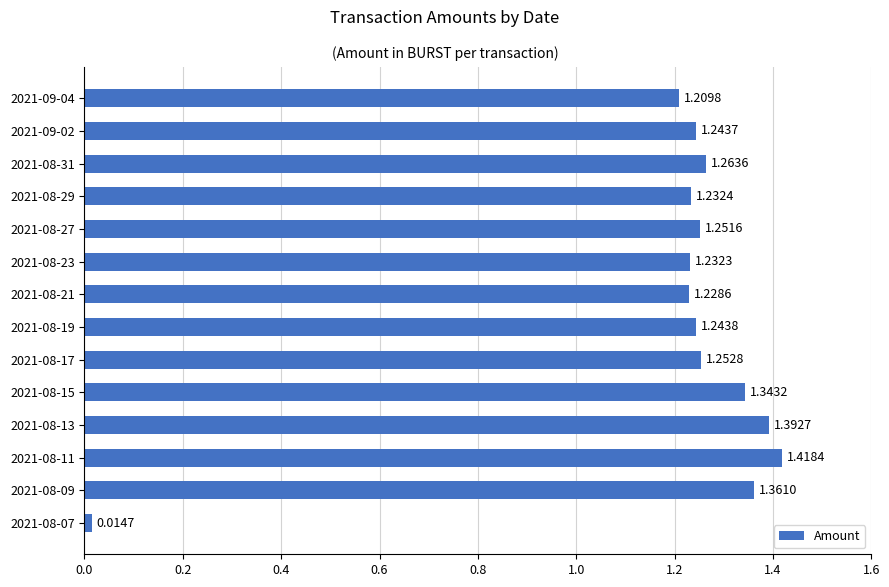

Rank the categories by value from lowest to highest.

2021-08-07, 2021-09-04, 2021-08-21, 2021-08-23, 2021-08-29, 2021-09-02, 2021-08-19, 2021-08-27, 2021-08-17, 2021-08-31, 2021-08-15, 2021-08-09, 2021-08-13, 2021-08-11